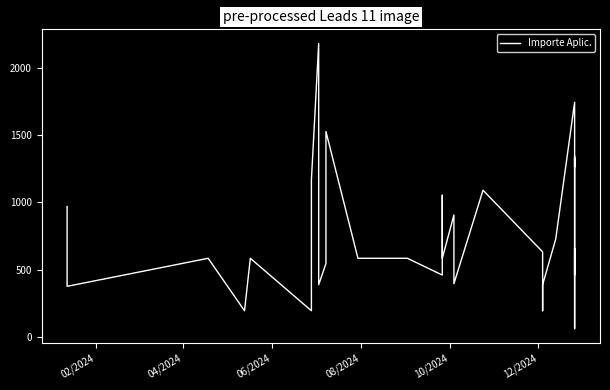

Reading left to right, what are all the values shown in this chart?

968.0	375.0	583.3	193.6	583.3	193.6	1166.7	2178.0	1452.0	387.2	544.5	726.0	1524.6	583.3	583.3	458.8	1051.5	766.7	583.3	905.1	394.9	1089.0	630.9	193.6	193.6	193.6	387.2	726.0	1742.3	1261.8	1328.7	1261.8	460.0	613.3	655.1	60.5	193.6	1086.1	1267.1	1341.2